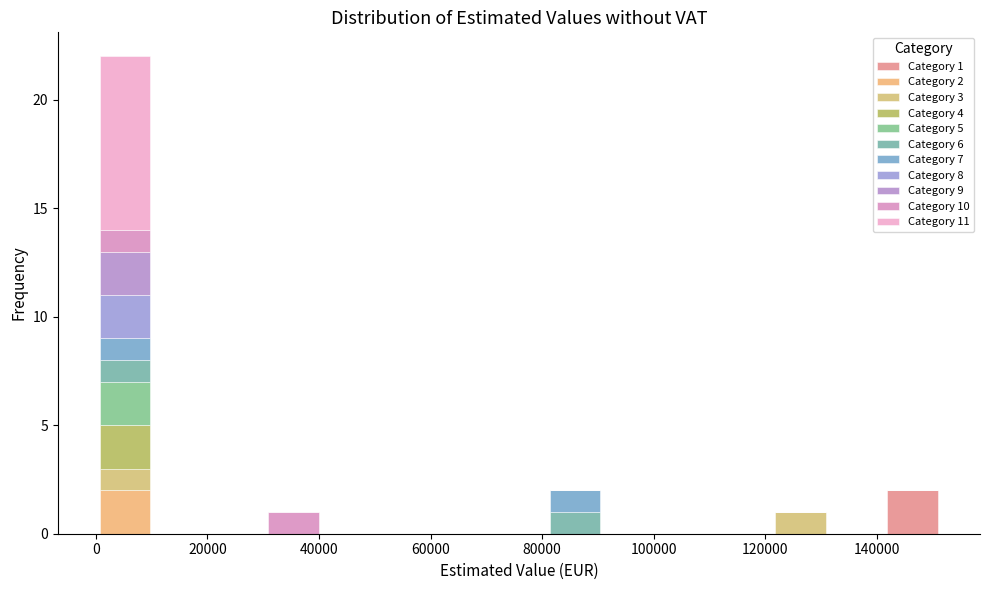

Which range on the x-axis has the tallest stacked bar (by total height)?

0 to 10000